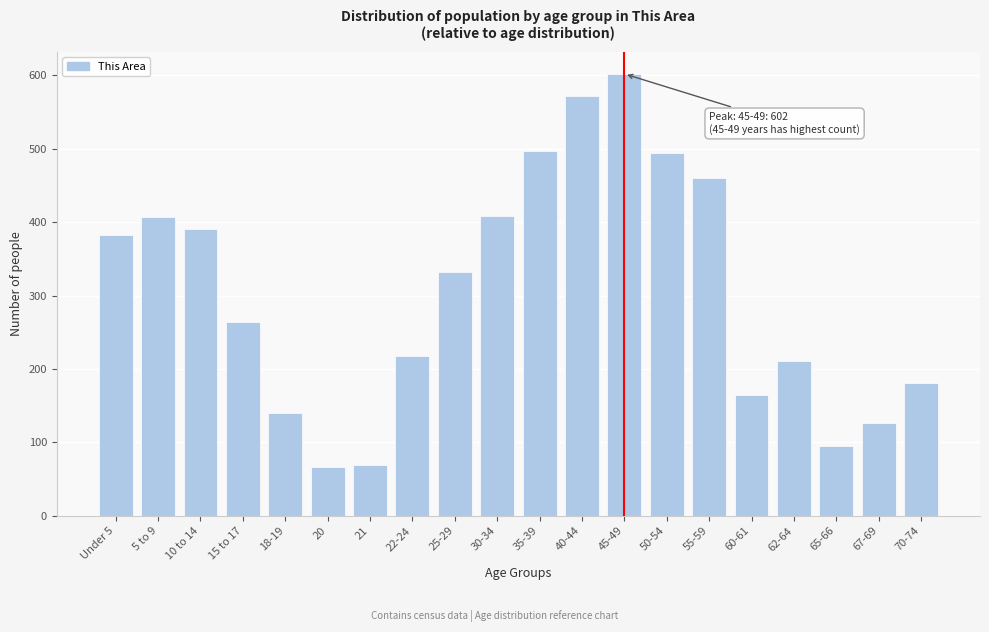

Which category has the highest value across all series?

45-49